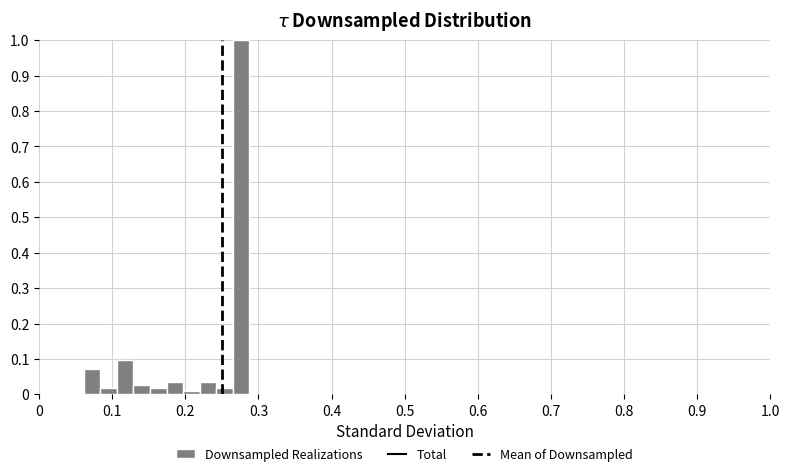

Read against the x-axis, roughly where is the centre of the tallest bar?

0.28